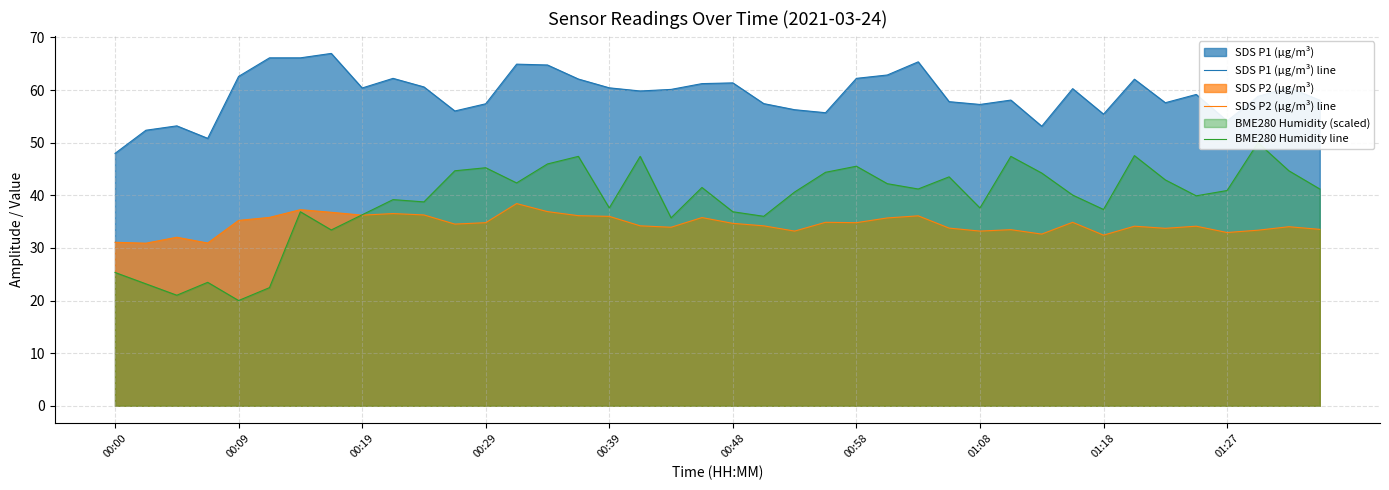

Count the number of data series in this chart.

3